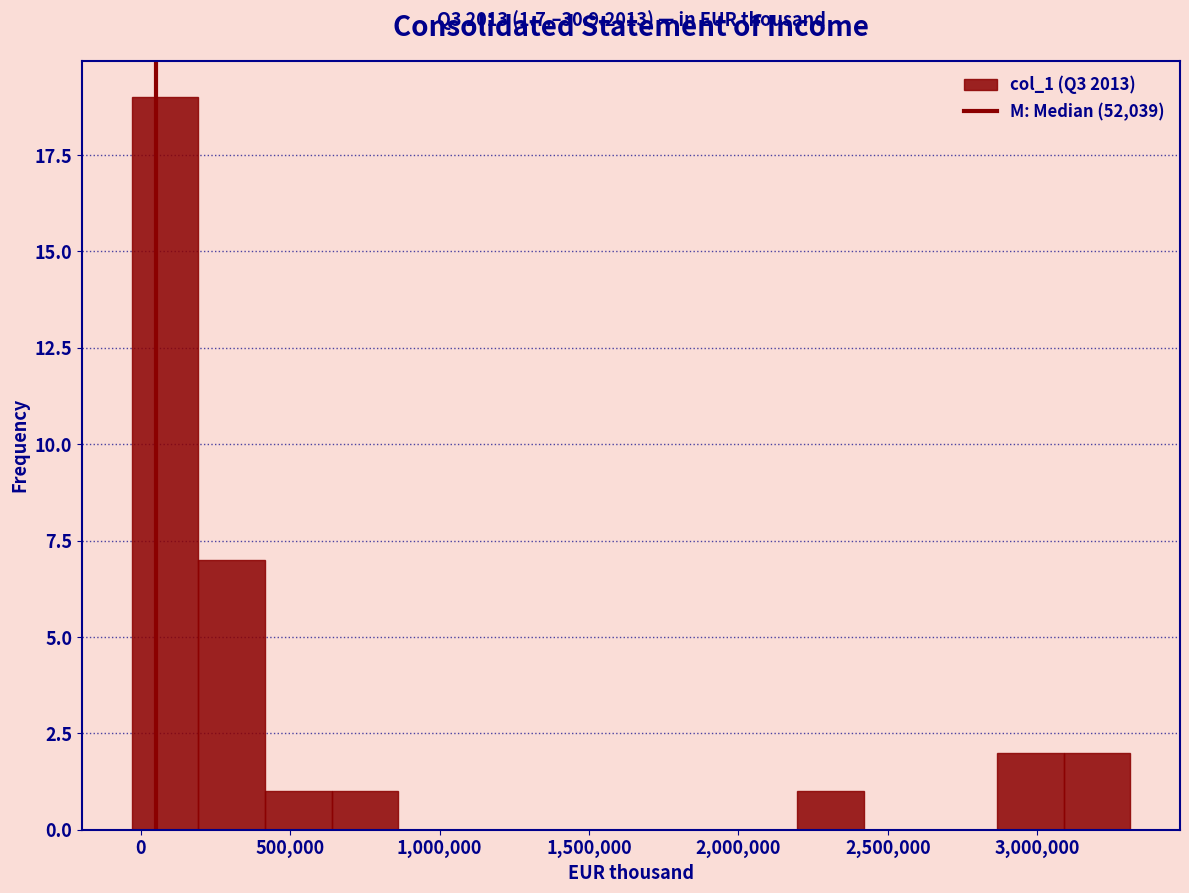

Over which range of the x-axis is the bar tallest?

-50000 to 200000